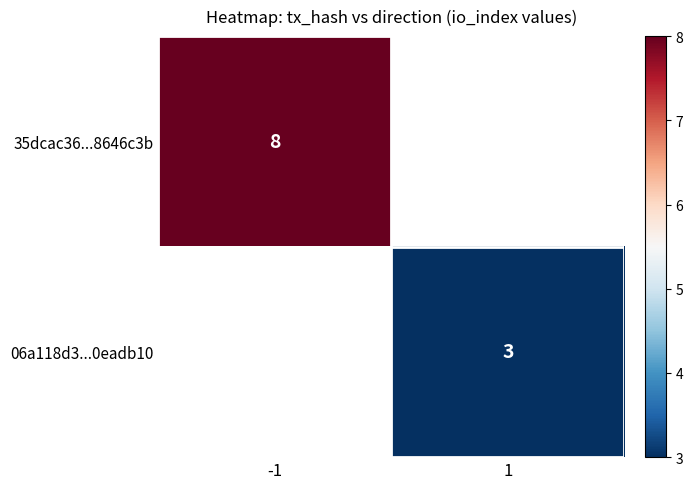

Is the value of 35dcac36...8646c3b at -1 greater than the value of 06a118d3...0eadb10 at 1?

Yes